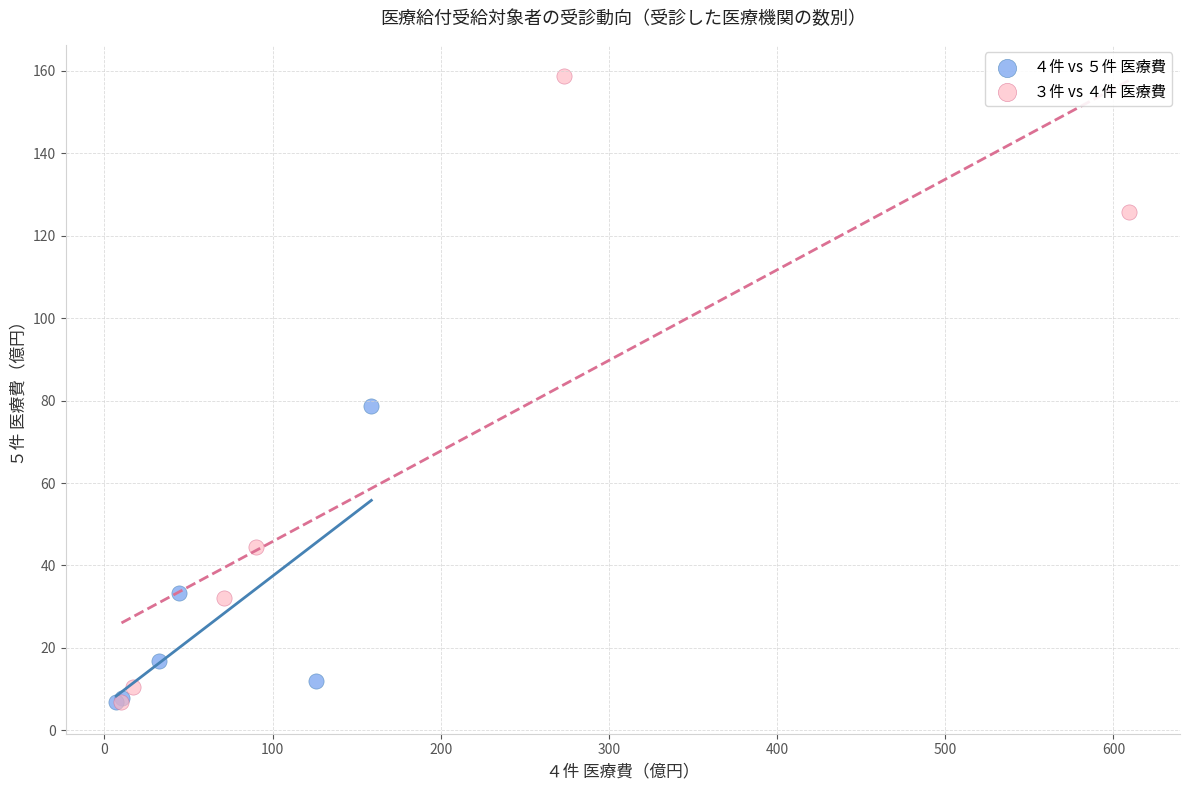

Which series contains the highest Y value?

３件 vs ４件 医療費